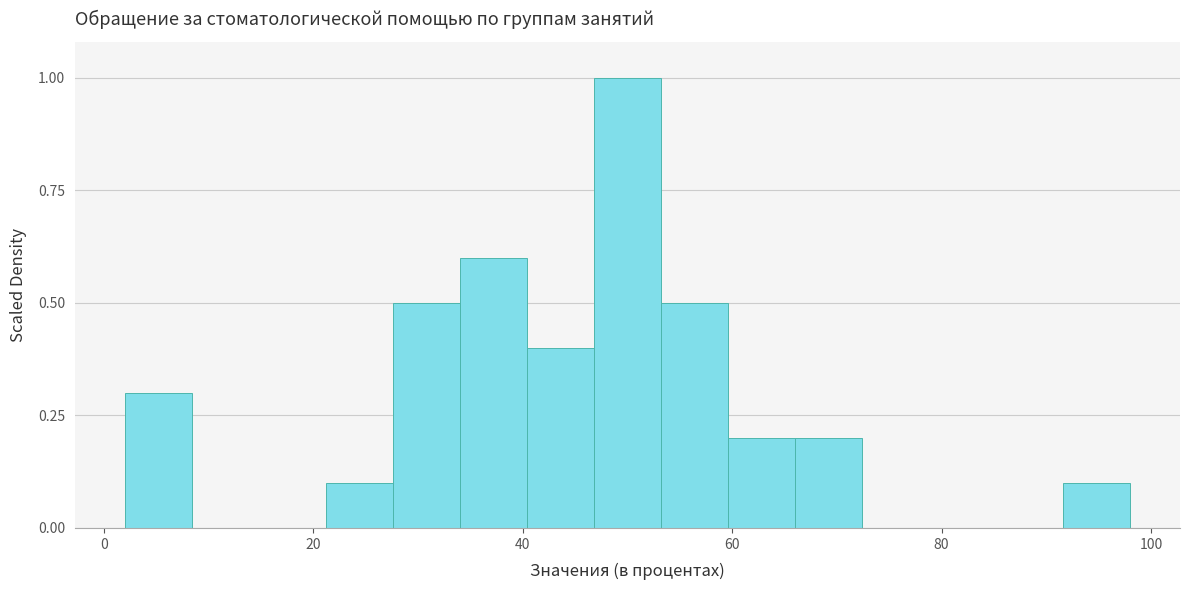

Around what value on the x-axis is the tallest bar? Give the approximate position of its centre, as read against the axis.

50